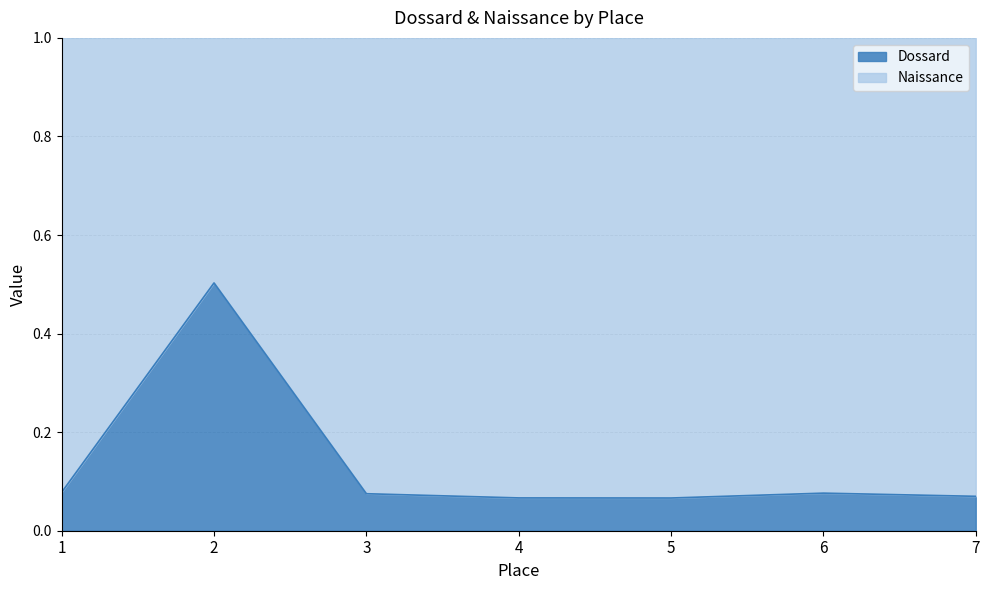

True or false: the data shows 0.1 at 6.

True